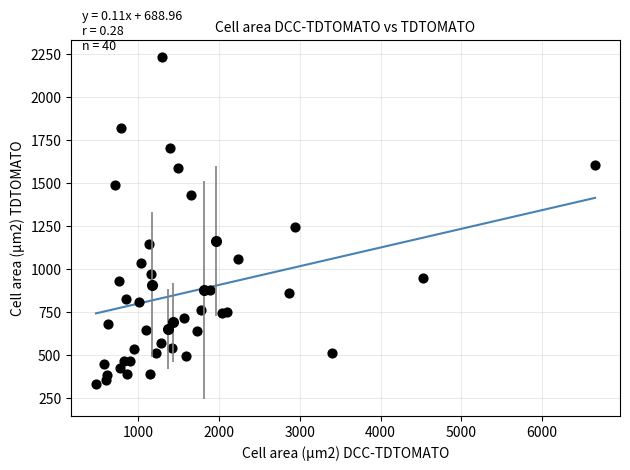

What Y value in the scatter plot is closest to 1281?

1246.5